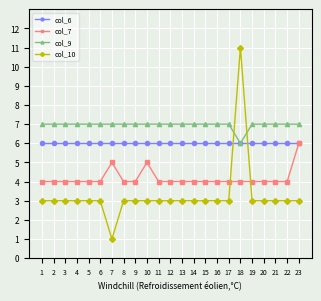

The value of col_9 at 19 is 7. True or false?

True